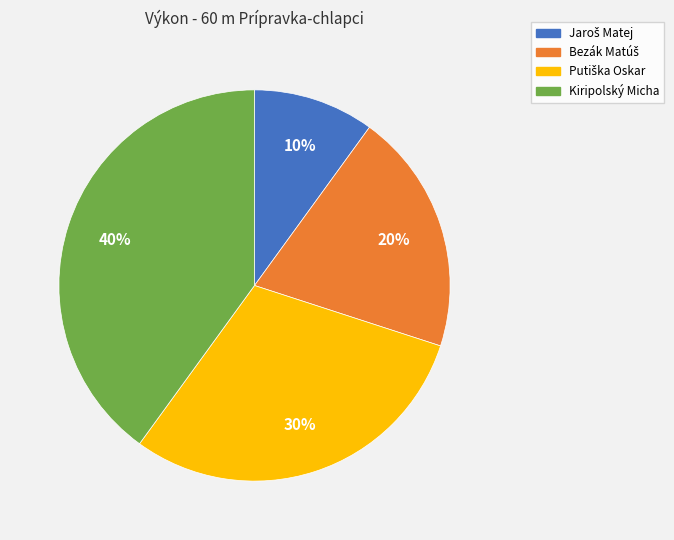

To the nearest percent, what is the difference between the largest and smallest slice percentages?

30%